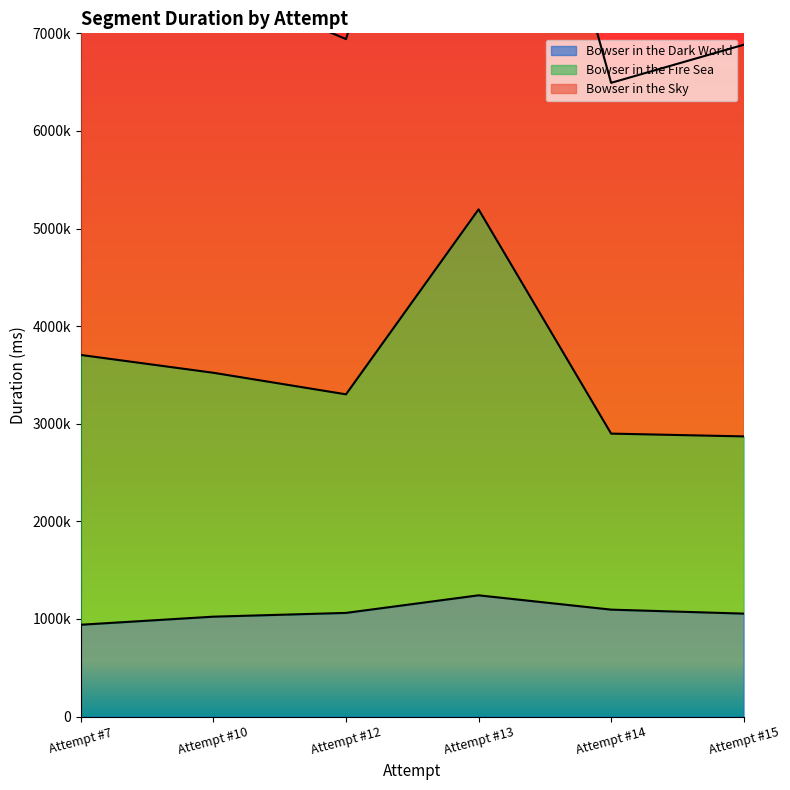

Reading left to right, extract all data points from this chart.

Bowser in the Dark World: Attempt #7=941182	Attempt #10=1023817	Attempt #12=1062352	Attempt #13=1242520	Attempt #14=1095844	Attempt #15=1055112
Bowser in the Fire Sea: Attempt #7=3704834	Attempt #10=3522324	Attempt #12=3301680	Attempt #13=5196596	Attempt #14=2899194	Attempt #15=2870670
Bowser in the Sky: Attempt #7=8270145	Attempt #10=7518355	Attempt #12=6940774	Attempt #13=11369171	Attempt #14=6492806	Attempt #15=6882825